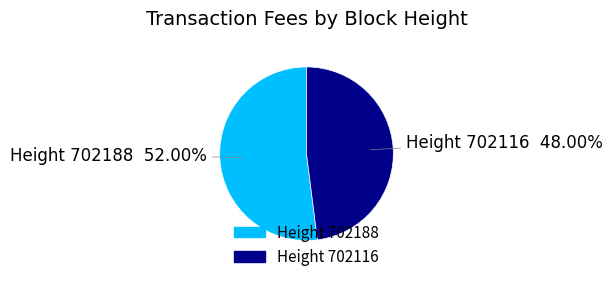

Is Height 702116 the majority of the pie?

No